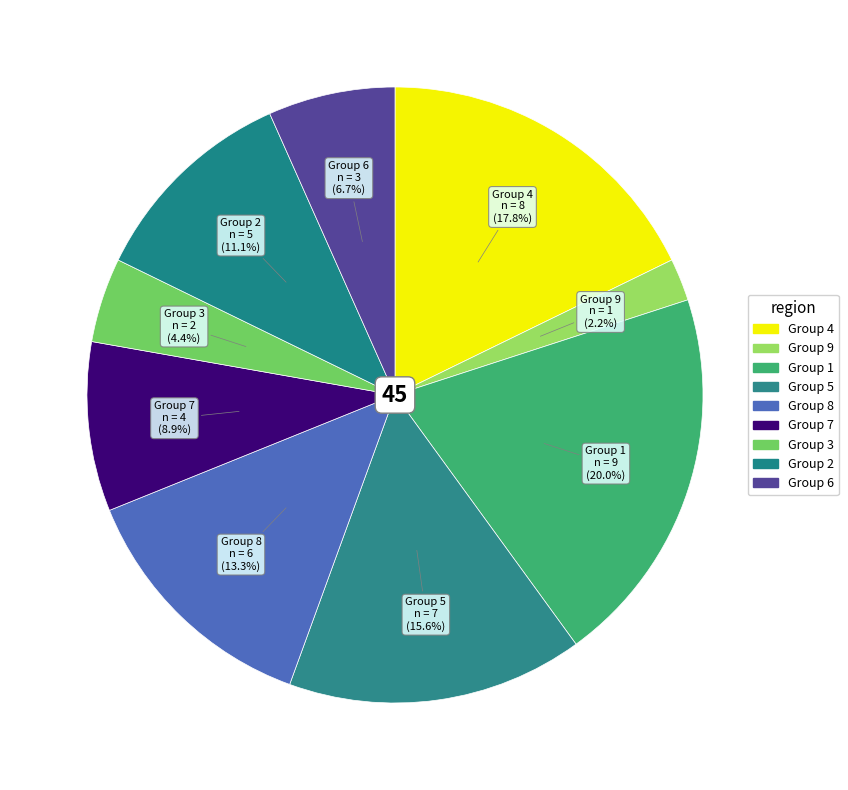

How many segments does this pie chart have?

9